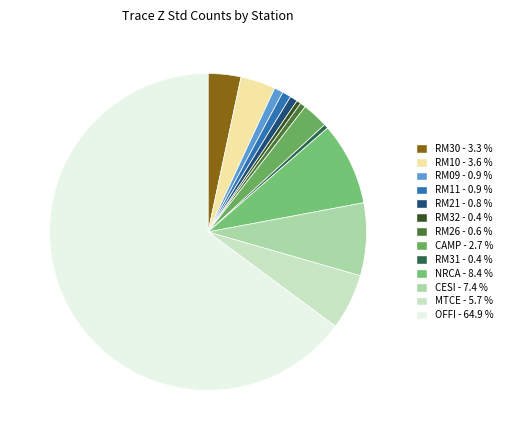

Is there a majority slice in this chart?

Yes